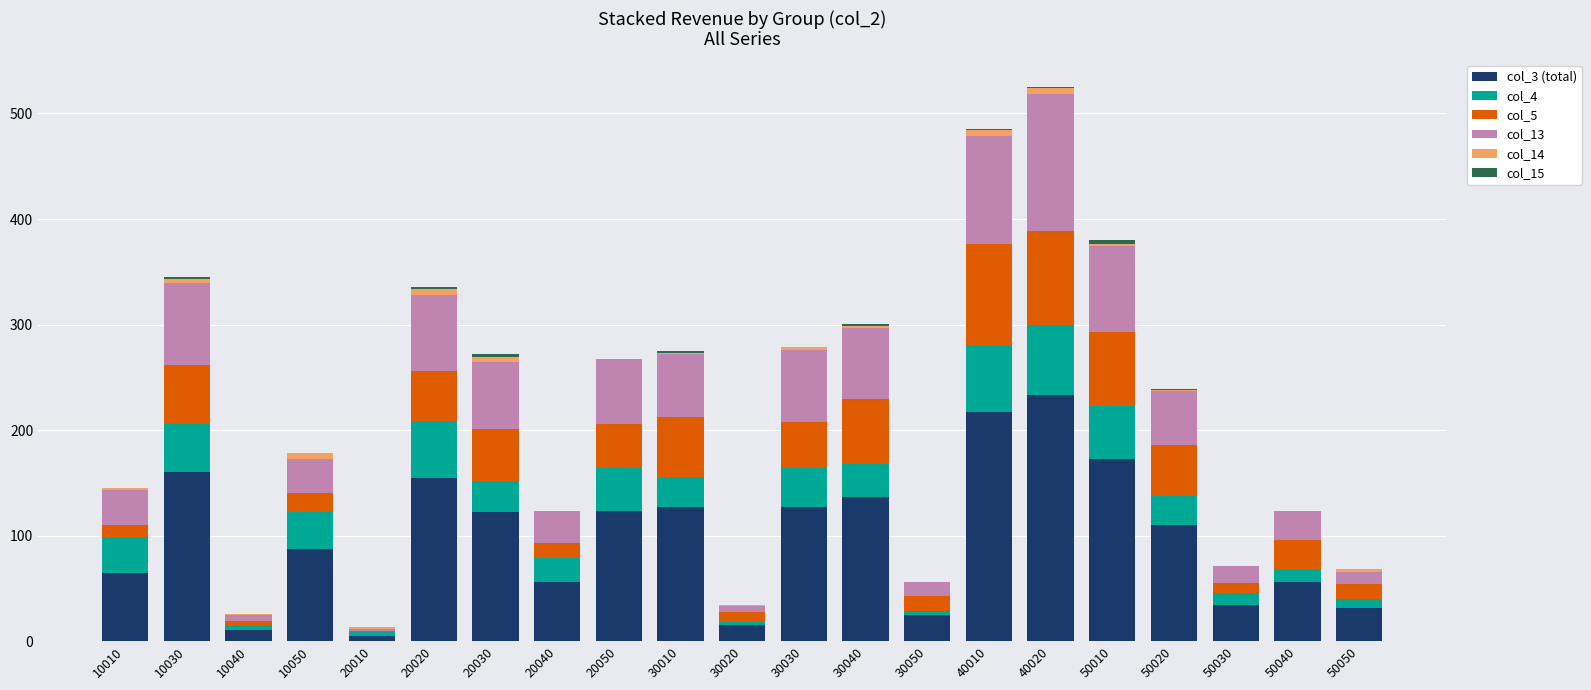

What is the sum of the col_3 (total) values at 50040 and 30010?

183